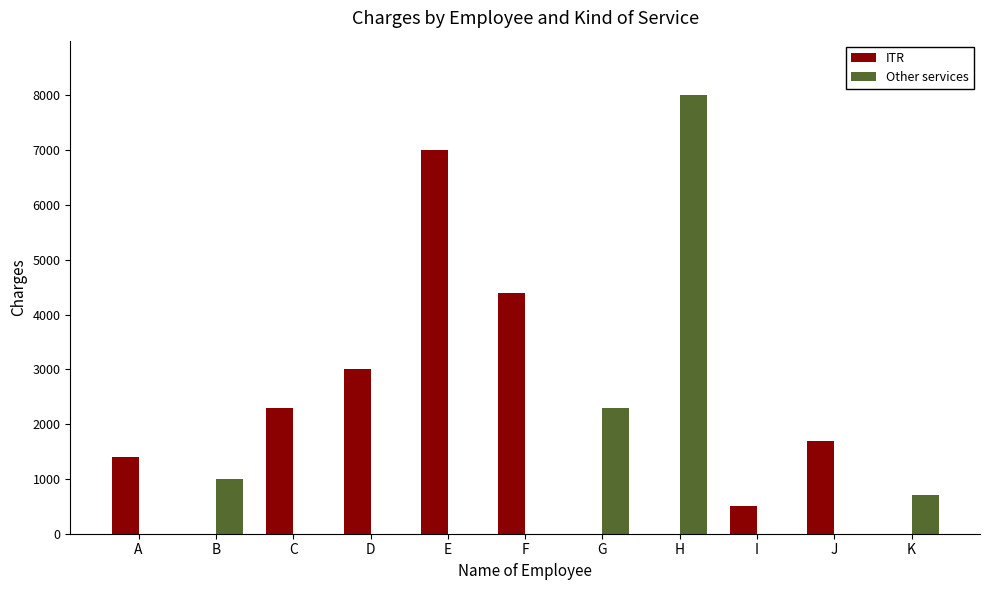

What is the sum of all ITR values?

20300